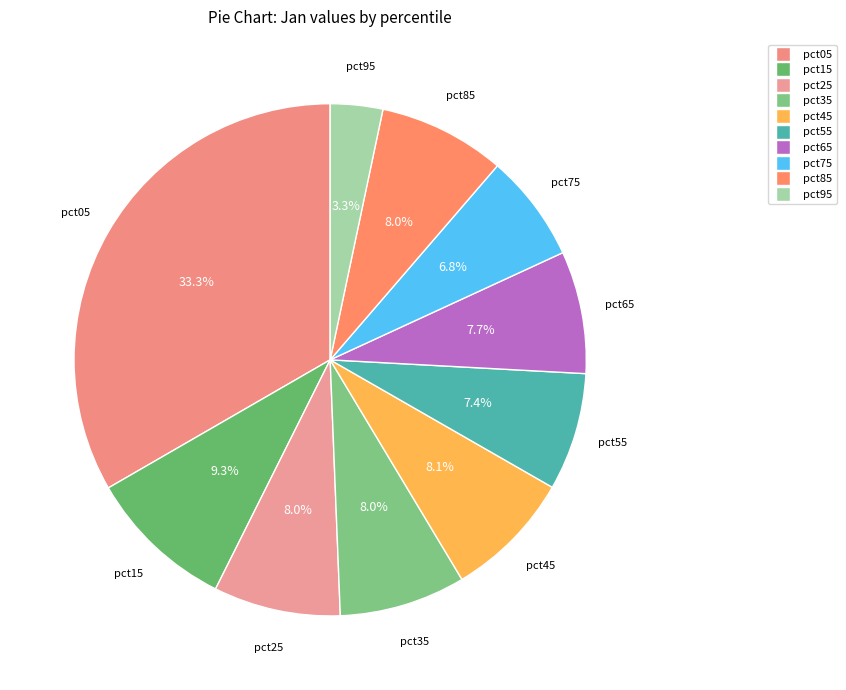

Does any single category account for the majority?

No